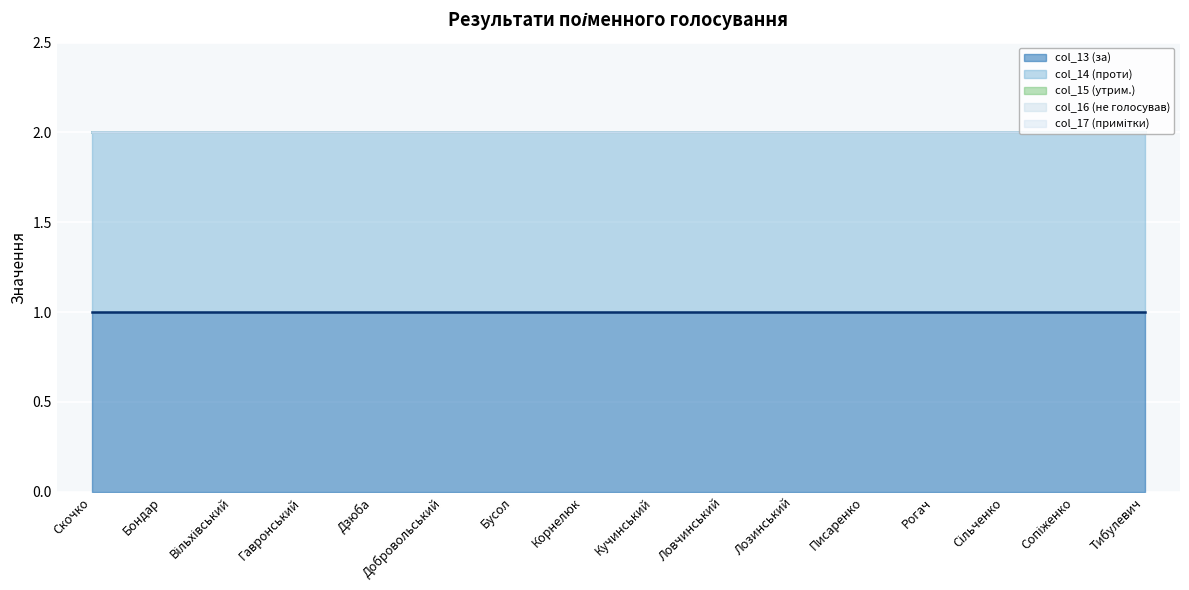

Reading left to right, extract all data points from this chart.

col_13 (за): 1	1	1	1	1	1	1	1	1	1	1	1	1	1	1	1
col_14 (проти): 1	1	1	1	1	1	1	1	1	1	1	1	1	1	1	1
col_15 (утрим.): 0	0	0	0	0	0	0	0	0	0	0	0	0	0	0	0
col_16 (не голосував): 0	0	0	0	0	0	0	0	0	0	0	0	0	0	0	0
col_17 (примітки): 0	0	0	0	0	0	0	0	0	0	0	0	0	0	0	0